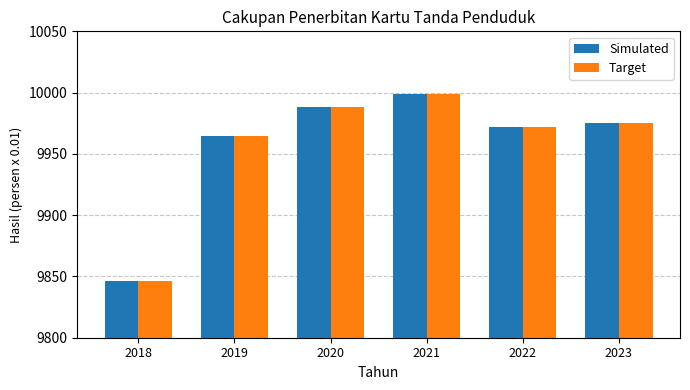

True or false: Target has a value of 4431 at 2019.

False